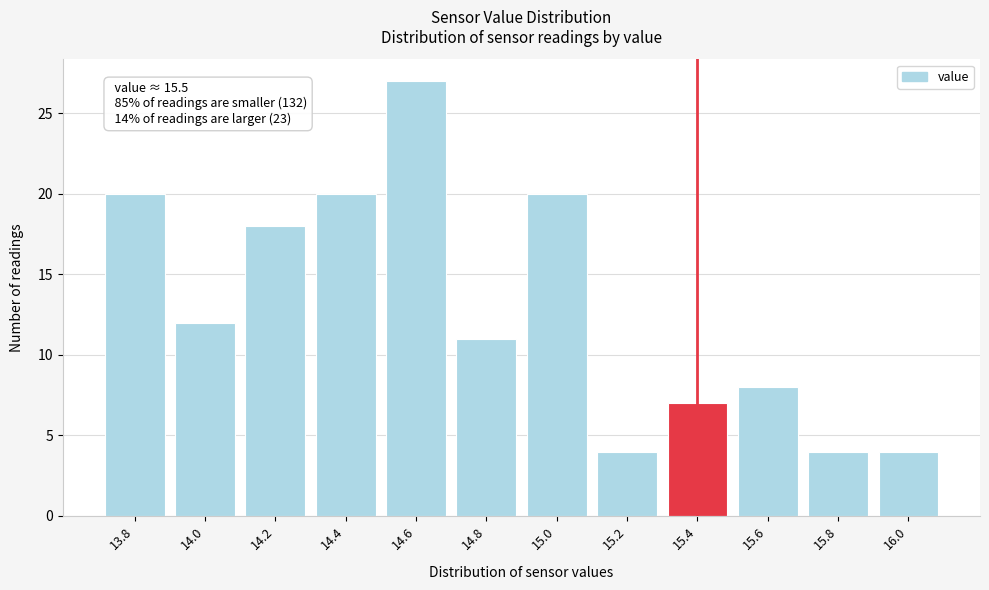

Reading left to right, extract all data points from this chart.

13.8=20	14.0=12	14.2=18	14.4=20	14.6=27	14.8=11	15.0=20	15.2=4	15.4=7	15.6=8	15.8=4	16.0=4